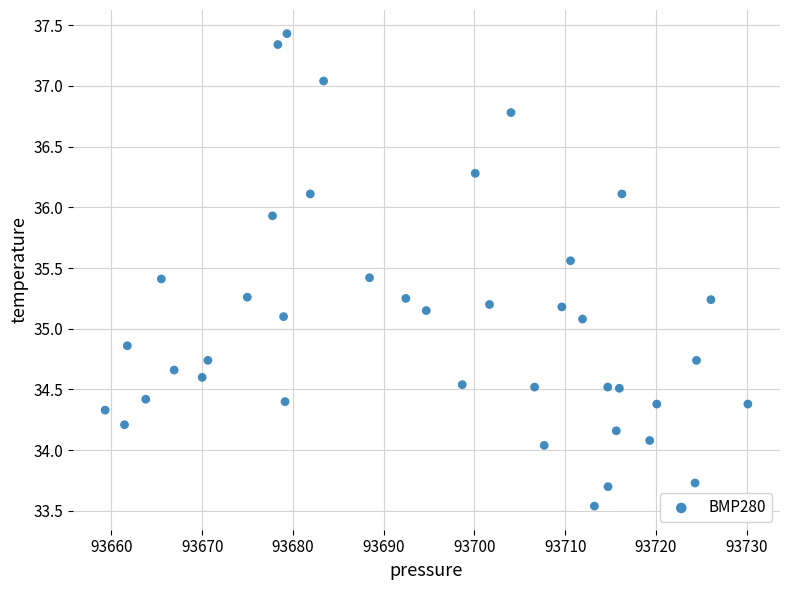

What is the range of X values (max minus min)?

70.8